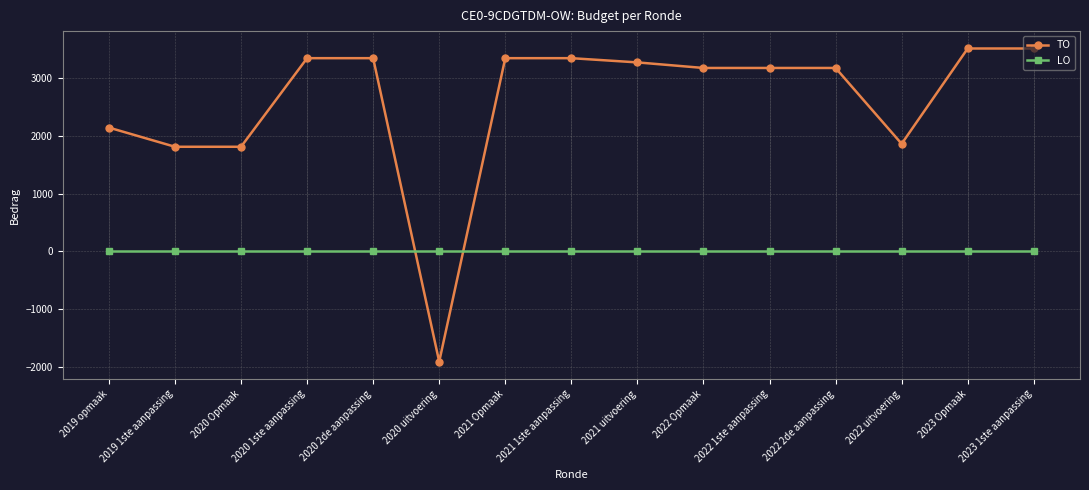

True or false: LO and TO intersect in this chart.

True